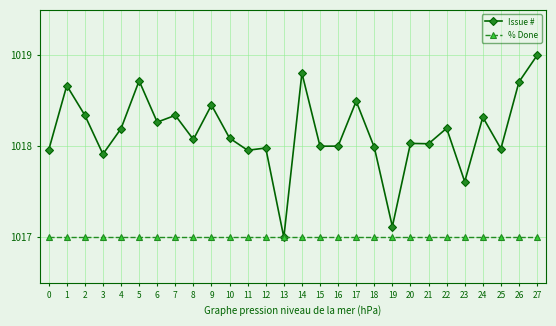

Which series has the largest total across all categories?

Issue #